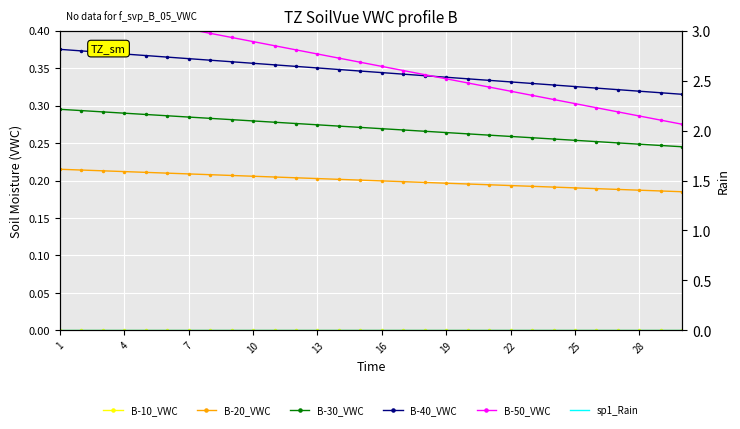

At which label does B-50_VWC reach its peak?

1